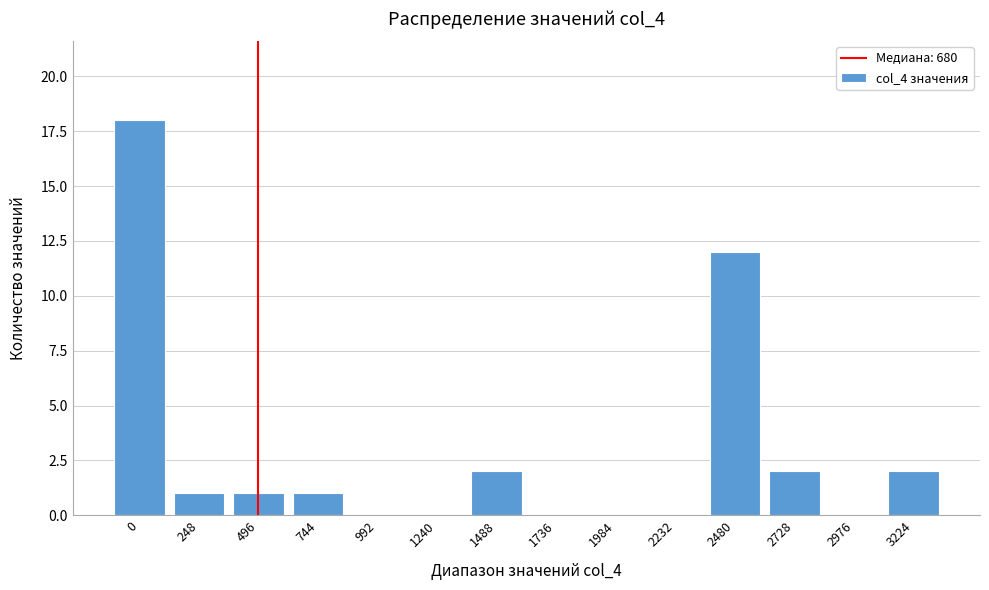

Reading left to right, list all the values displayed in this chart.

0=18	248=1	496=1	744=1	992=0	1240=0	1488=2	1736=0	1984=0	2232=0	2480=12	2728=2	2976=0	3224=2